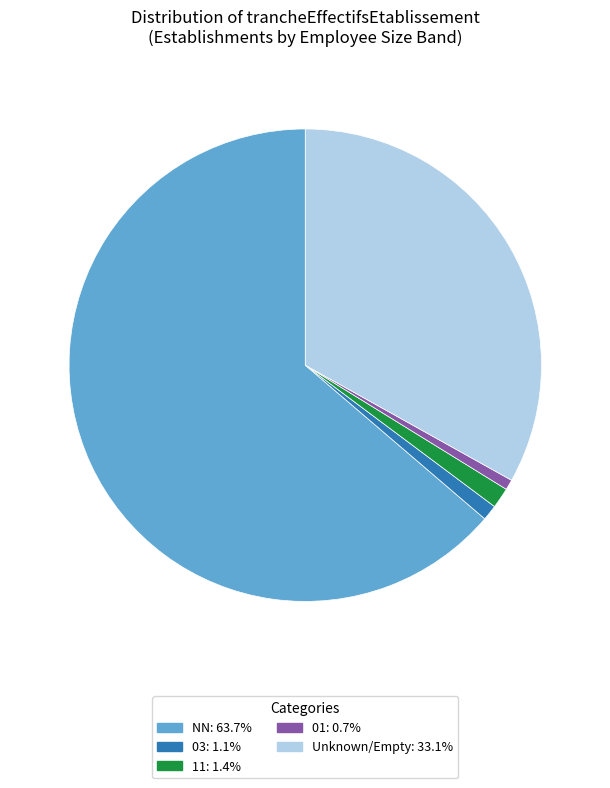

Is there a majority slice in this chart?

Yes